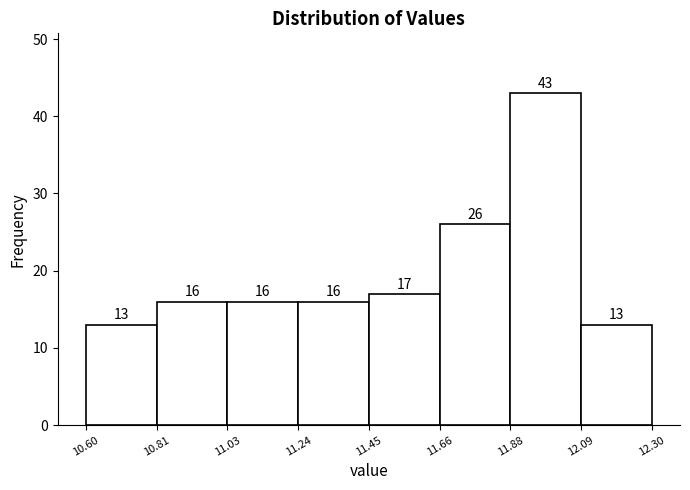

Reading left to right, list every bar in this chart as the range it spans on the x-axis followed by its height.

10.60 to 10.81: 13
10.81 to 11.03: 16
11.03 to 11.24: 16
11.24 to 11.45: 16
11.45 to 11.66: 17
11.66 to 11.88: 26
11.88 to 12.09: 43
12.09 to 12.30: 13